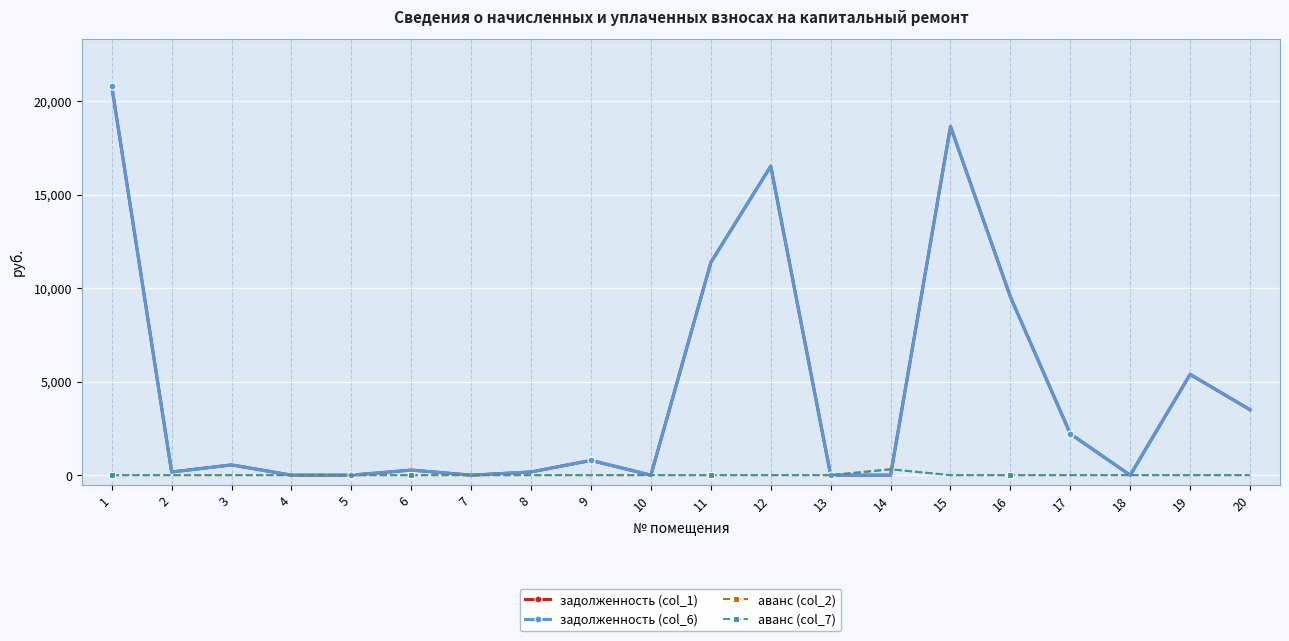

The value of задолженность (col_6) at 7 is 0.0. True or false?

True